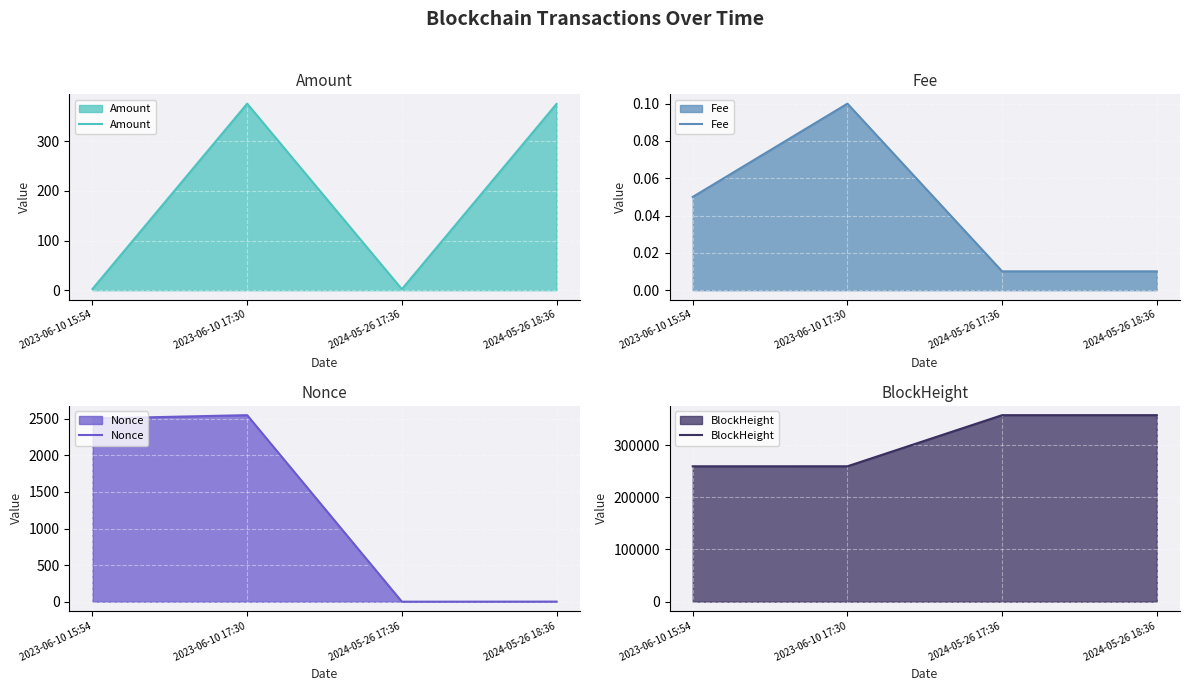

What is the sum of the Nonce values at 2024-05-26 18:36 and 2023-06-10 17:30?

2550